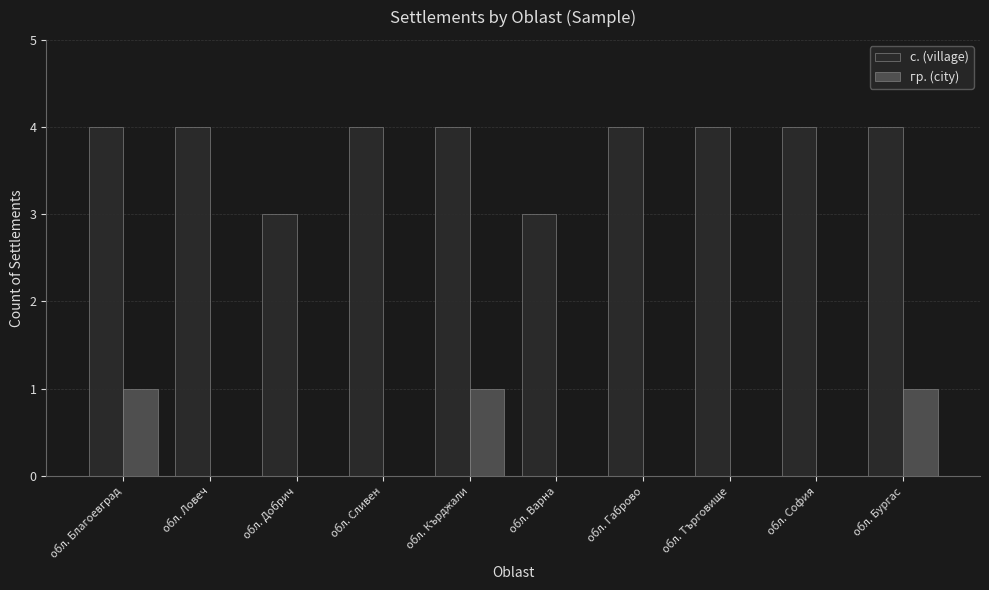

What is the sum of all гр. (city) values?

3